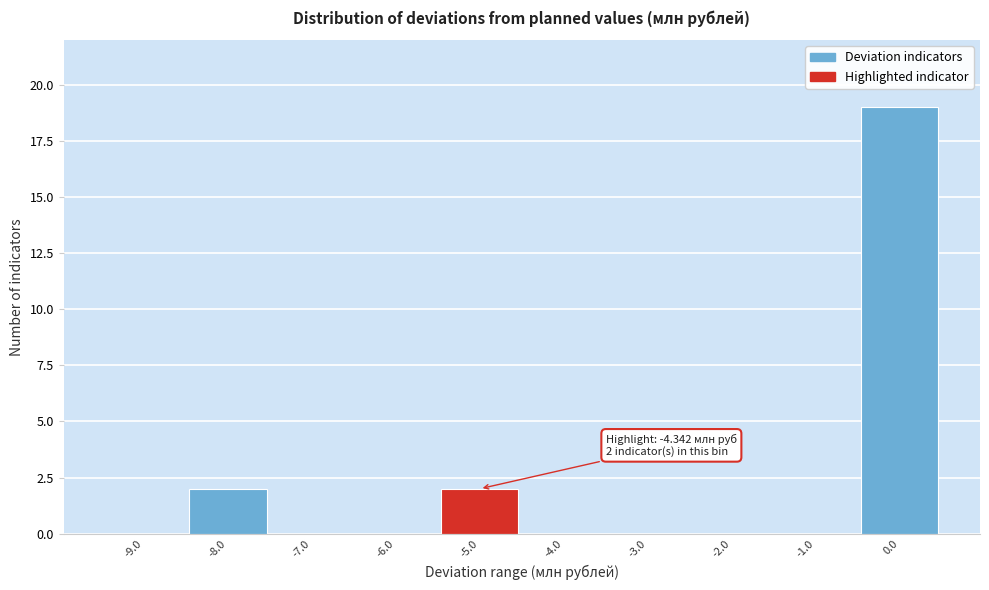

Reading left to right, what are all the values shown in this chart?

-9.0=0	-8.0=2	-7.0=0	-6.0=0	-5.0=2	-4.0=0	-3.0=0	-2.0=0	-1.0=0	0.0=19